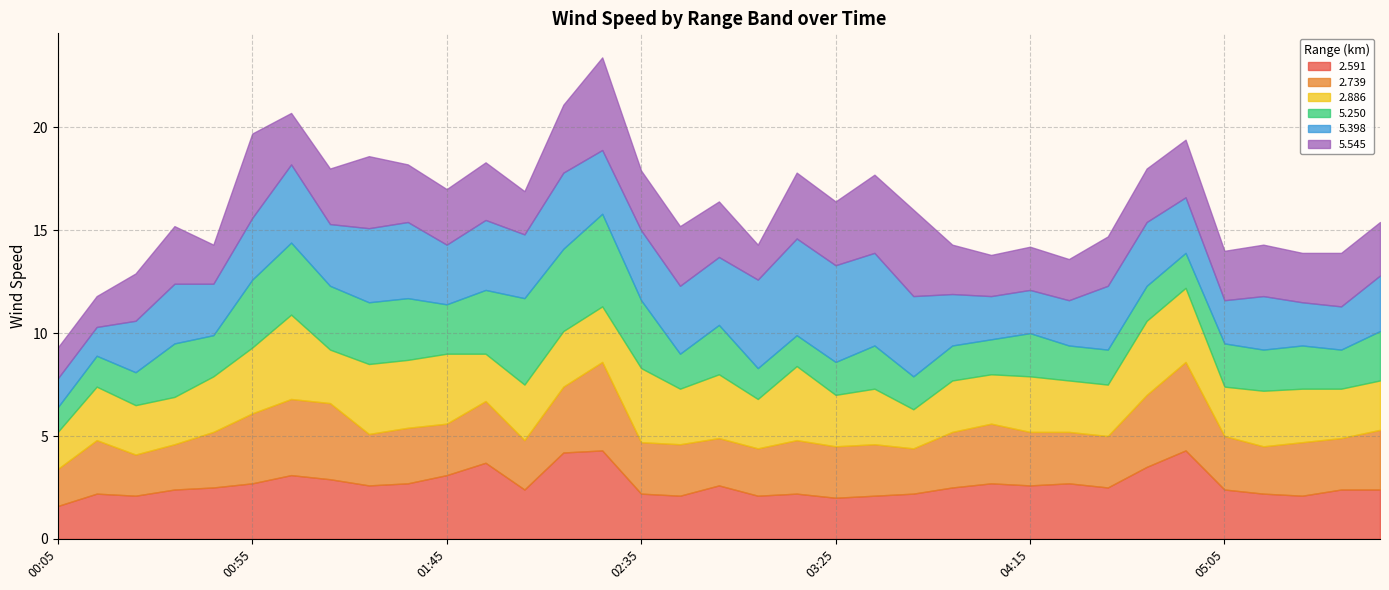

The   5.545 series shows 4.8 at 00:35. True or false?

False